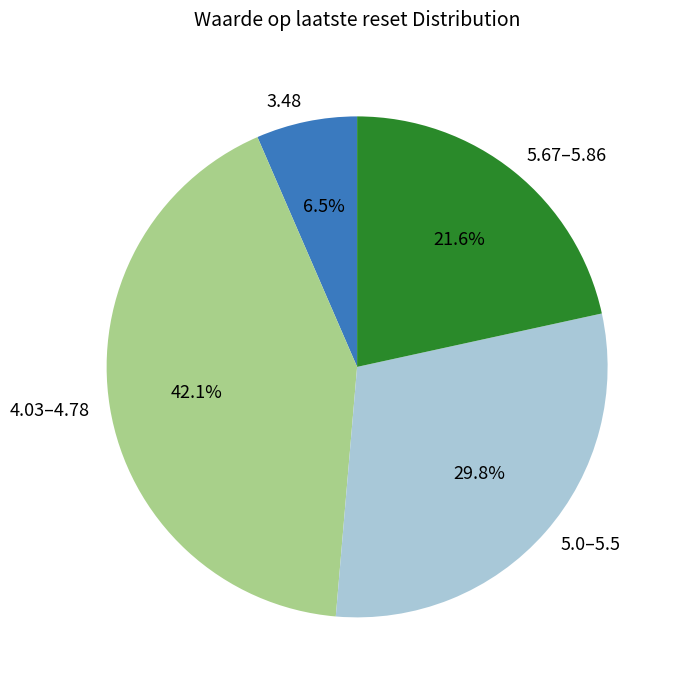

Between 3.48 and 4.03–4.78, which is larger?

4.03–4.78